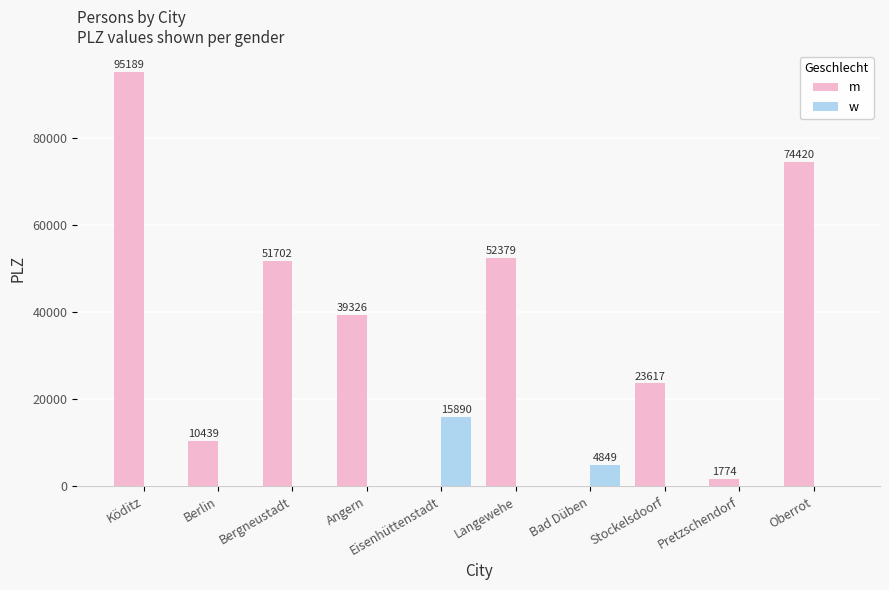

Which series changed the most between Berlin and Oberrot?

m